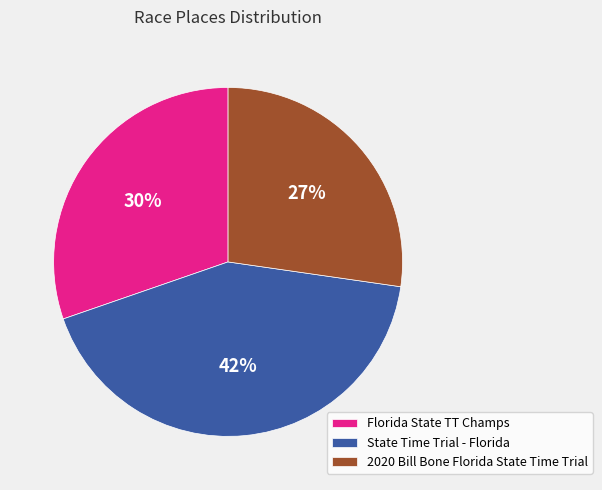

Which category has the biggest portion of the pie?

State Time Trial - Florida